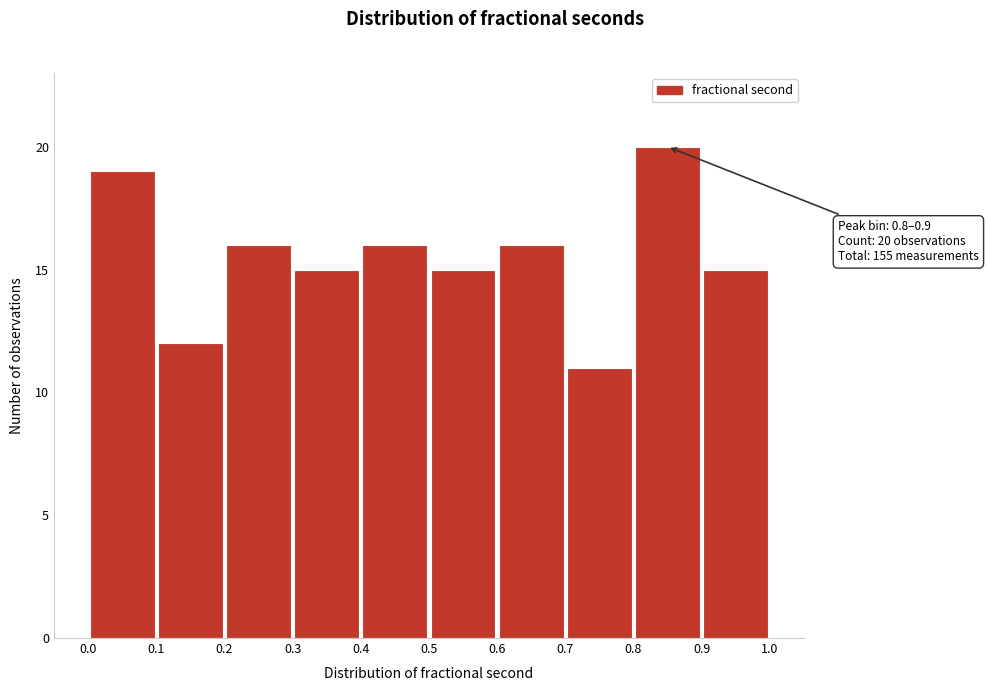

Over which range of the x-axis is the bar tallest?

0.8 to 0.9